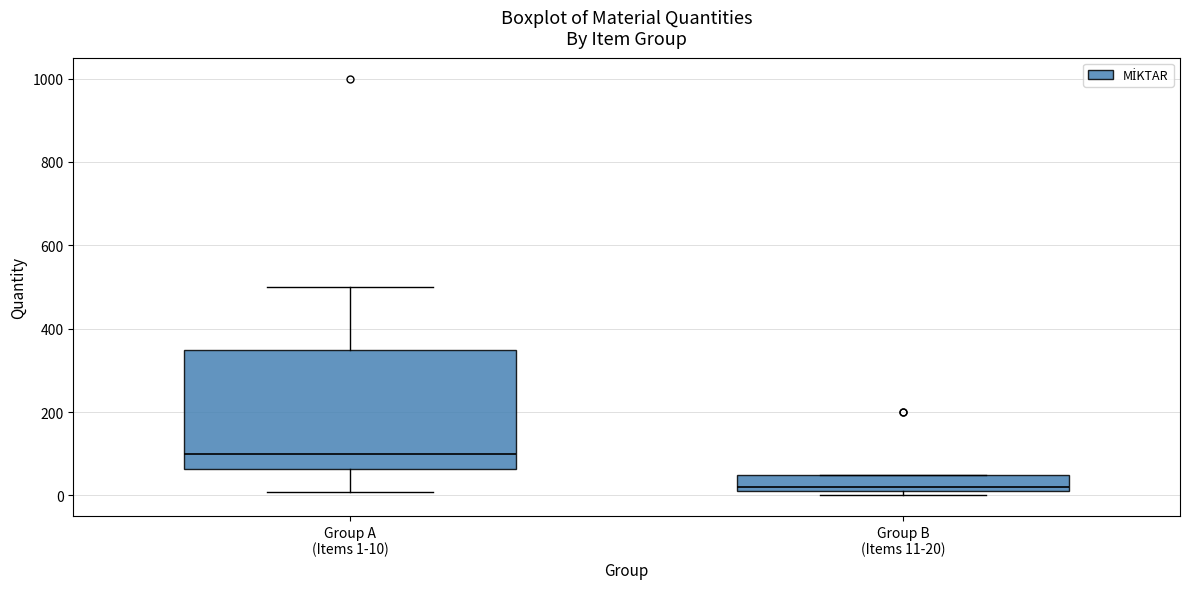

Reading left to right, read every box against the y-axis: the position of its median line, the range the box covers, and the ends of its whiskers. The values are not printed on the chart, so give them approximately, as read against the axis.

Group A (Items 1-10): median 100, box 60 to 360, whiskers 0 to 500
Group B (Items 11-20): median 20 (just above the box's lower edge), box 20 to 60, whiskers 0 to 60